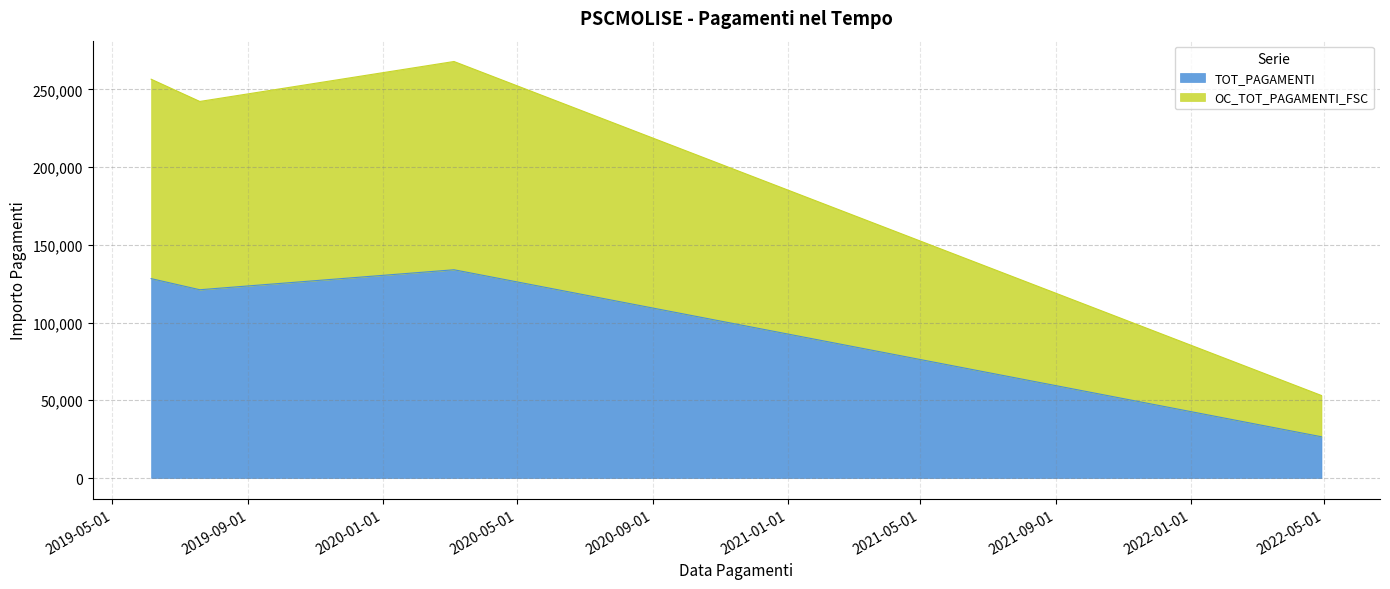

Where is the first local minimum for OC_TOT_PAGAMENTI_FSC?

19/07/2019